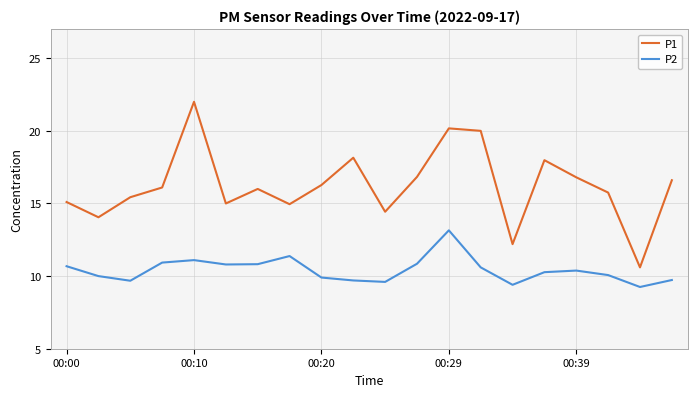

Does the chart display data point markers on the line(s)?

No